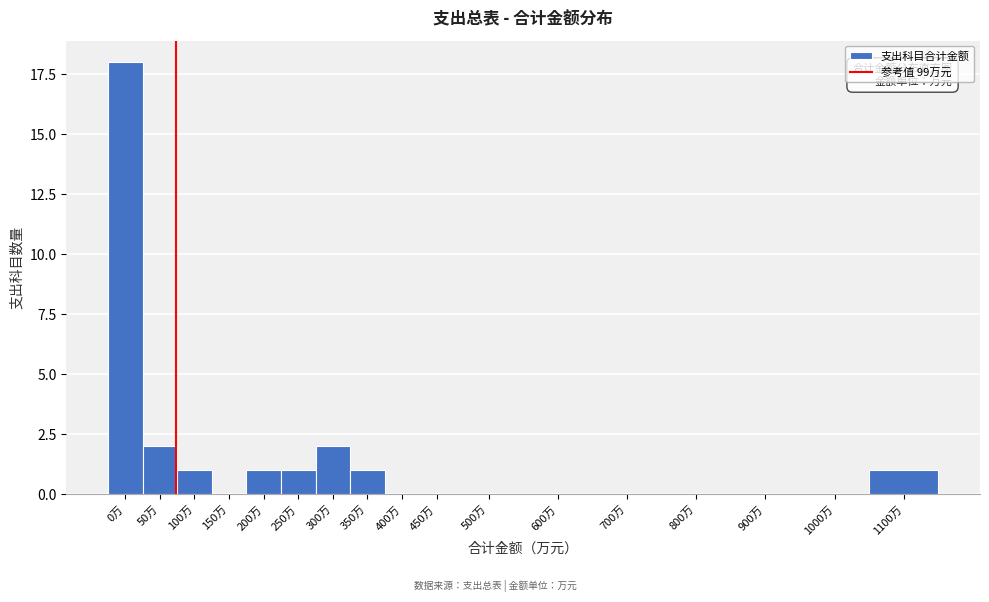

Reading left to right, transcribe all the data shown in this chart.

0万=18	50万=2	100万=1	150万=0	200万=1	250万=1	300万=2	350万=1	400万=0	450万=0	500万=0	600万=0	700万=0	800万=0	900万=0	1000万=0	1100万=1